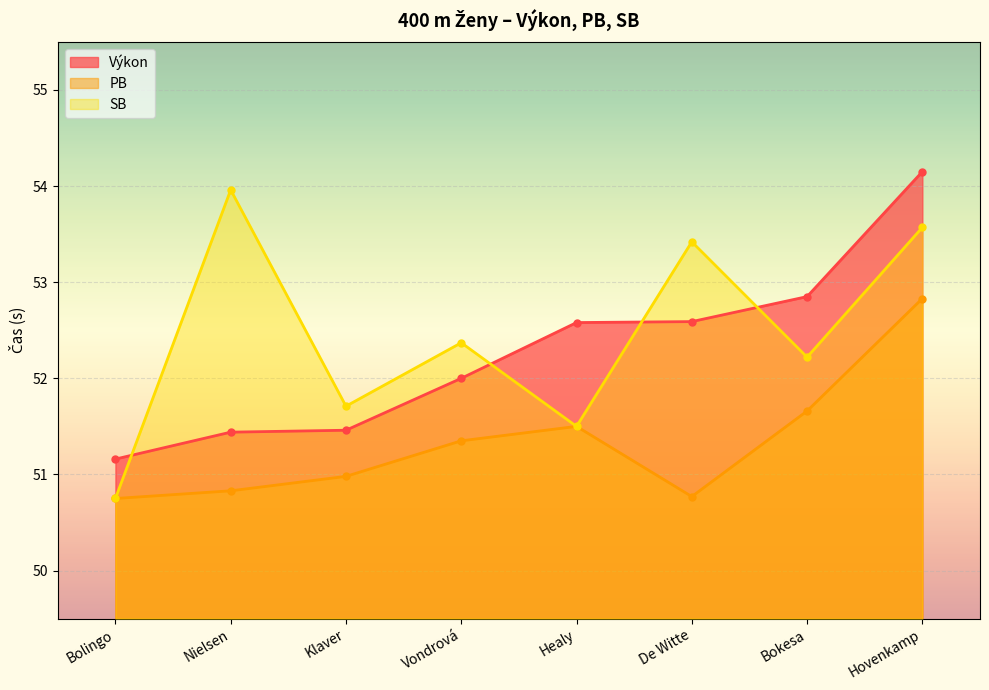

Reading left to right, list all the values displayed in this chart.

Výkon: 51.2	51.4	51.5	52.0	52.6	52.6	52.9	54.1
PB: 50.8	50.8	51.0	51.4	51.5	50.8	51.7	52.8
SB: 50.8	54.0	51.7	52.4	51.5	53.4	52.2	53.6